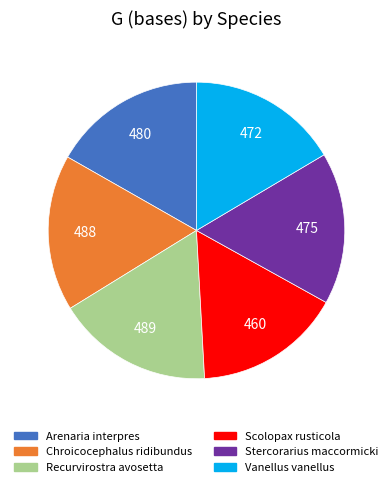

Is it true that Recurvirostra avosetta is 17% of the pie?

True